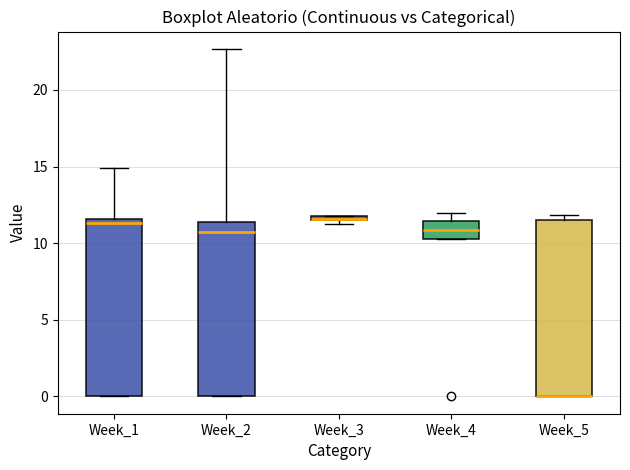

Where does the upper whisker of the box for Week_1 end on the y-axis? The values are not printed on the chart, so give them approximately, as read against the axis.

15.0